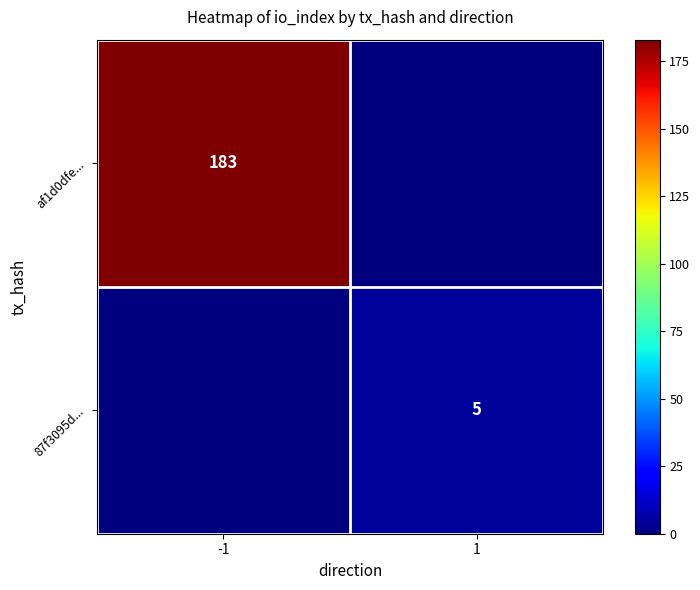

The af1d0dfe... series shows 311 at -1. True or false?

False